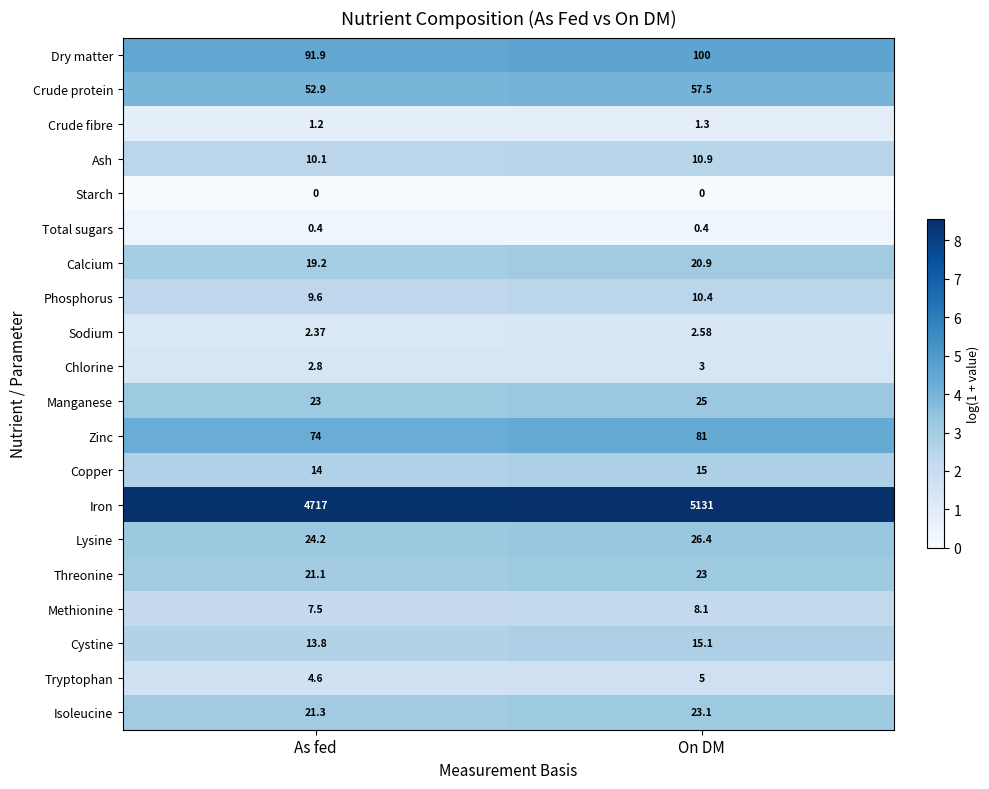

Which series has the largest total across all categories?

Iron